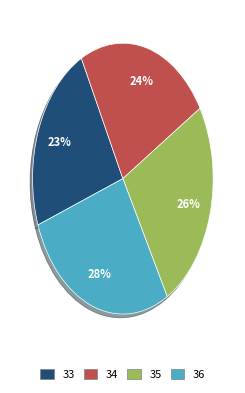

Does 35 account for over 50% of the chart?

No